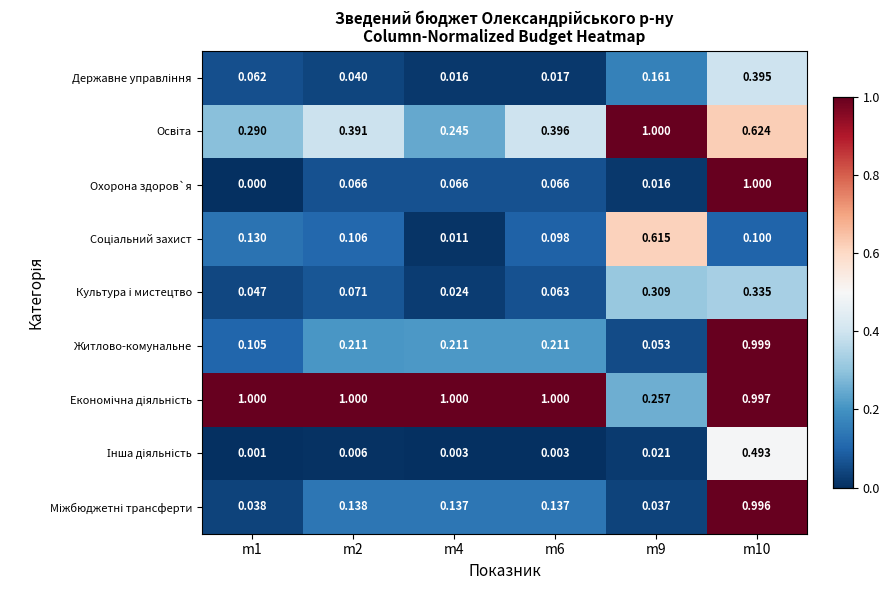

Which series changed the most between m4 and m10?

Охорона здоров`я